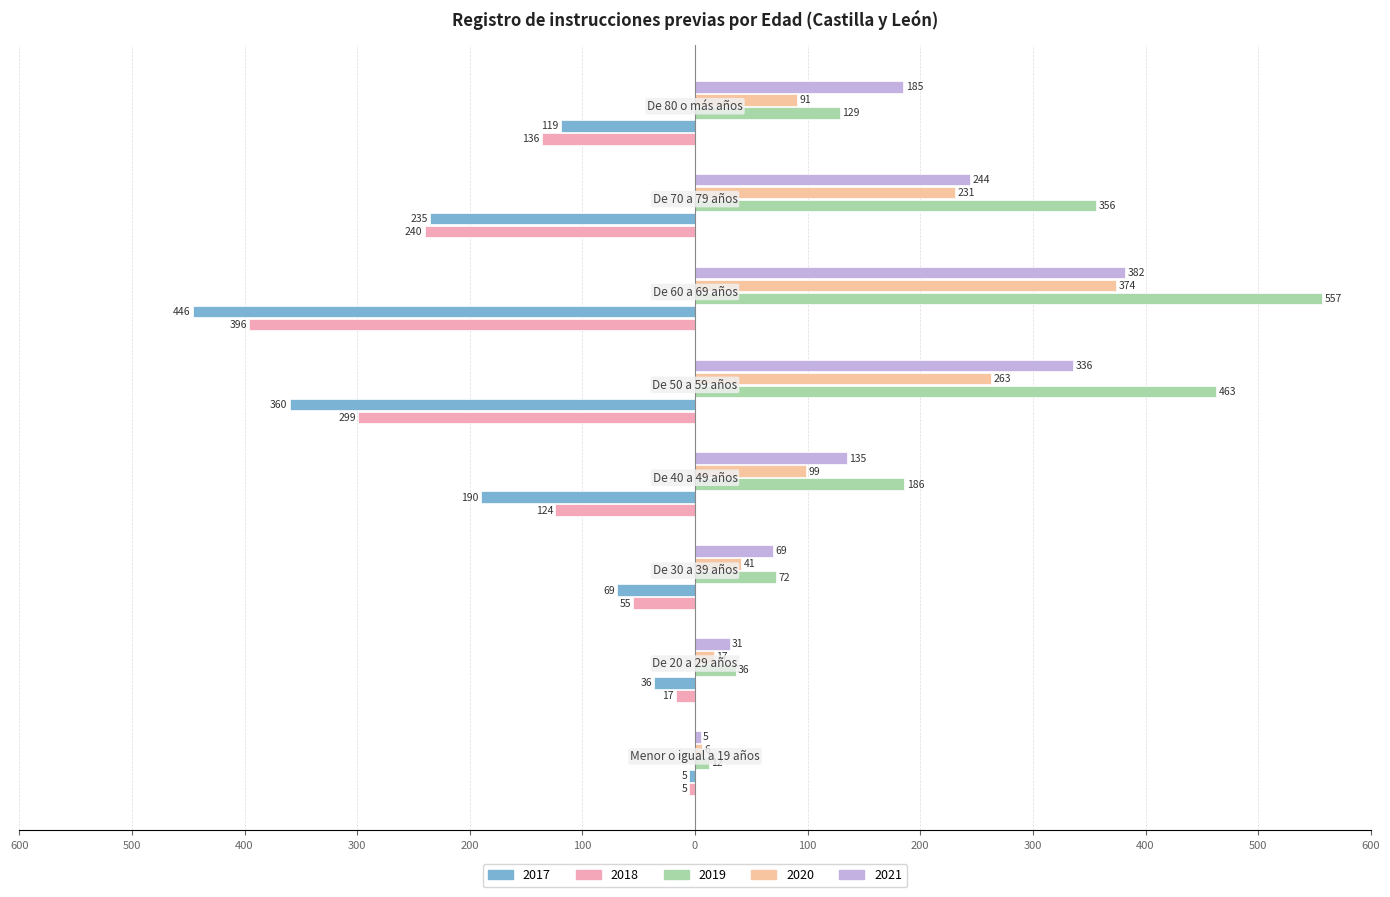

How many distinct data groups are displayed?

5